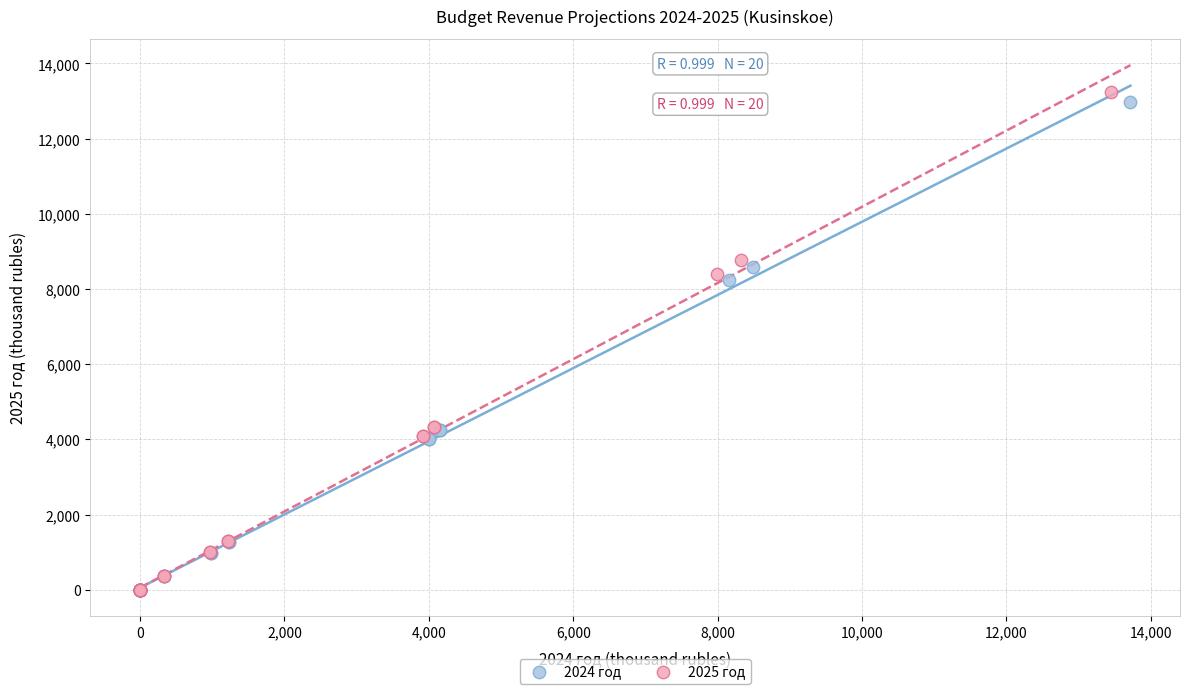

Which series has the largest Y range (max minus min)?

2025 год